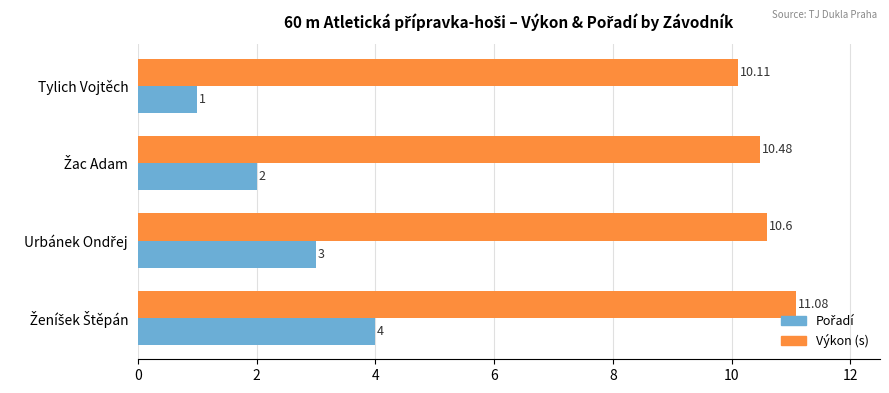

At which label is Výkon (s) closest to 10?

Tylich Vojtěch